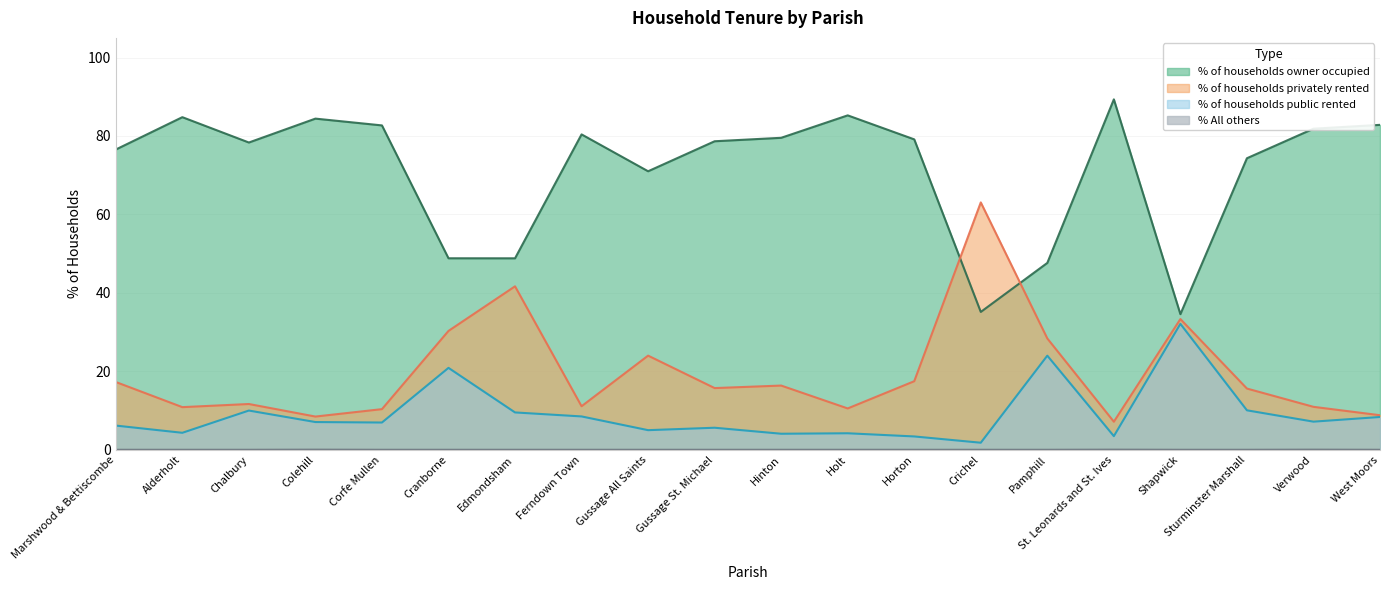

What is the minimum value for % of households owner occupied?

34.6